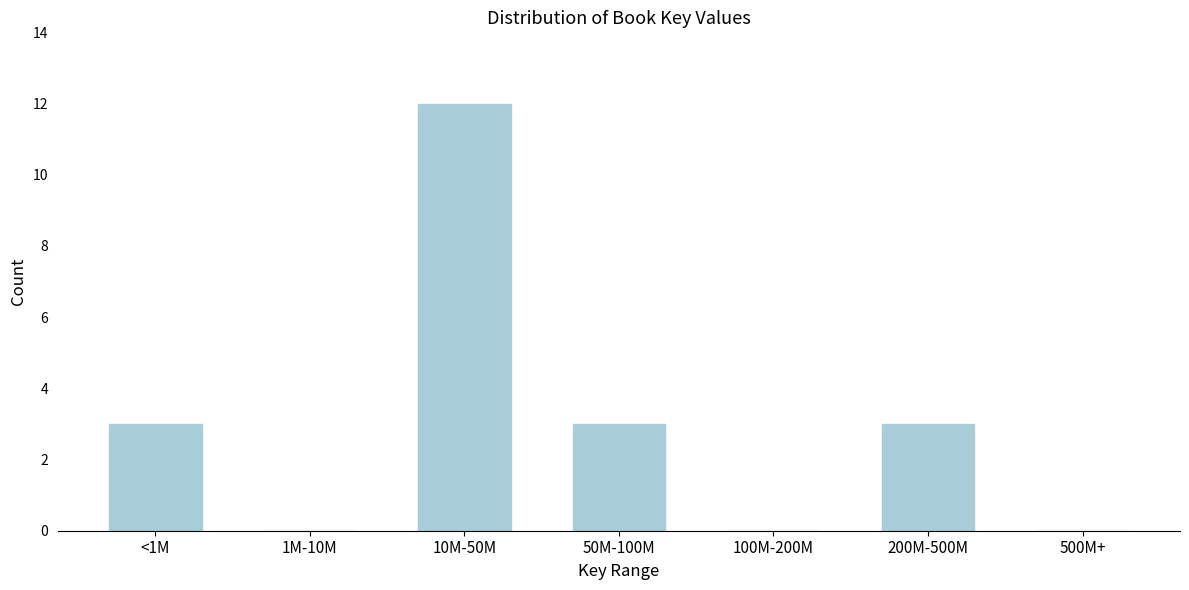

Reading left to right, what are all the values shown in this chart?

<1M=3	1M-10M=0	10M-50M=12	50M-100M=3	100M-200M=0	200M-500M=3	500M+=0